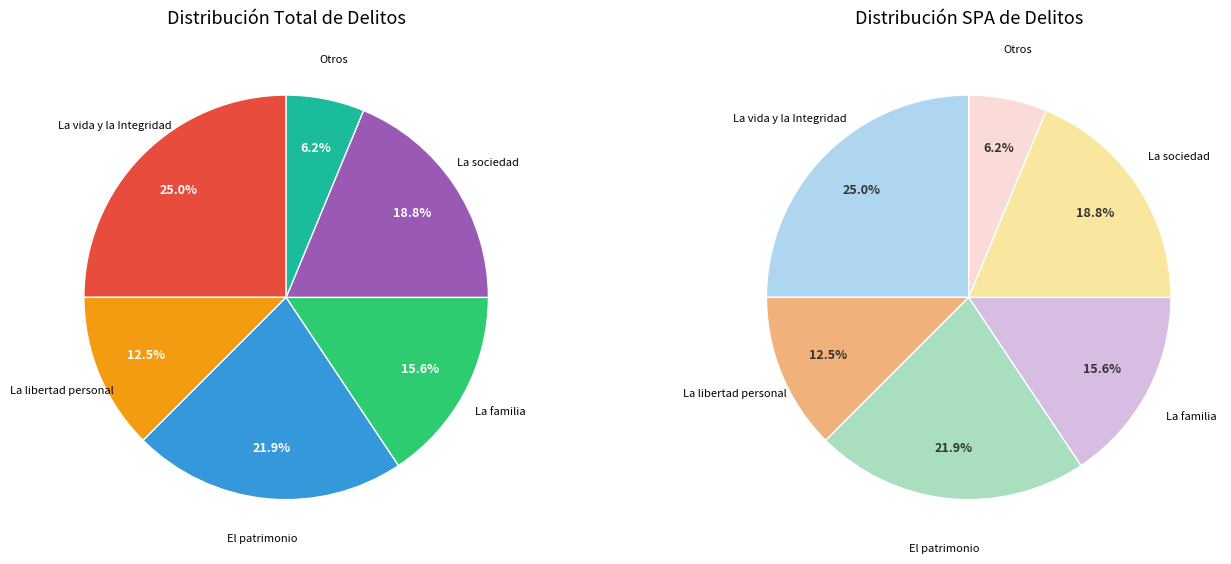

To the nearest percent, what percentage of the pie is El patrimonio?

22%